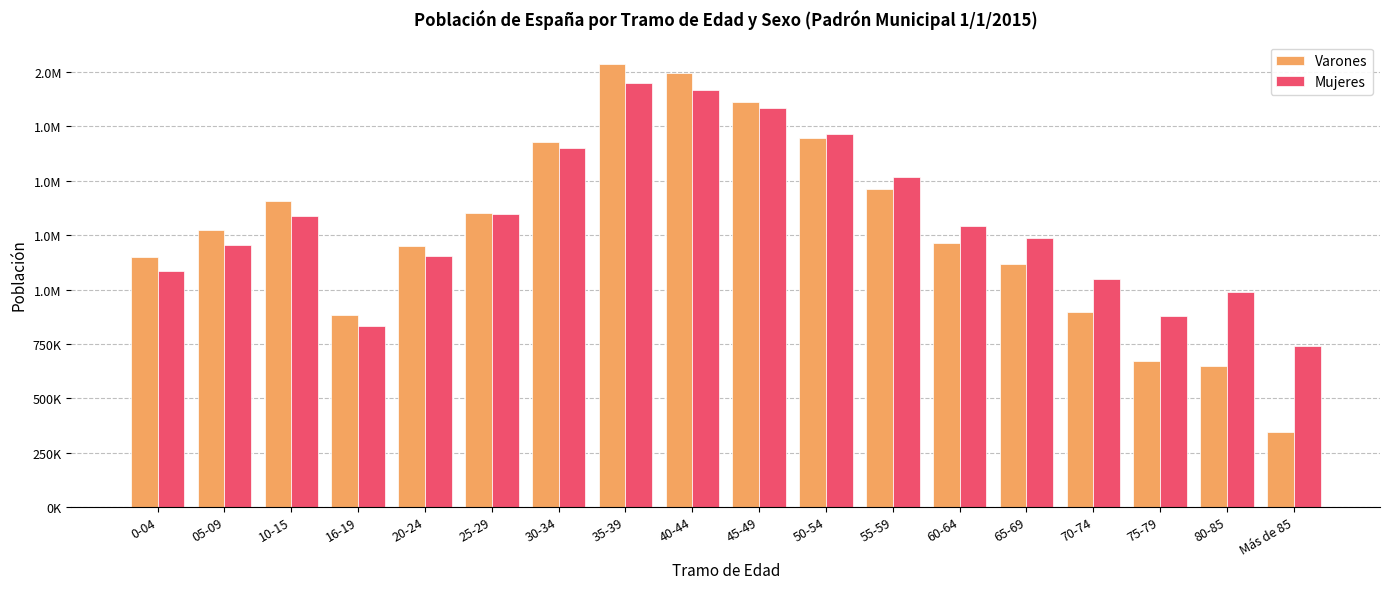

What are all the series names shown in the legend?

Varones, Mujeres